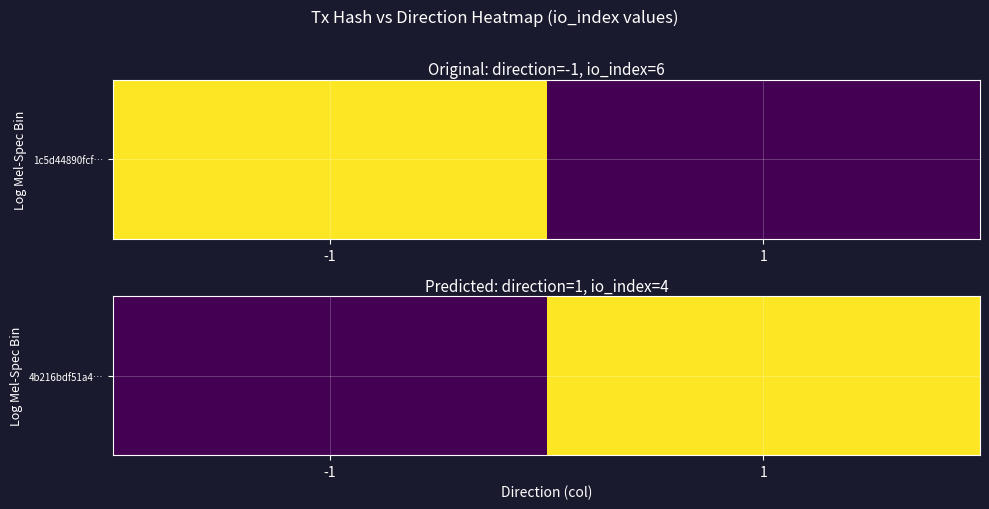

How many values are above zero?

1